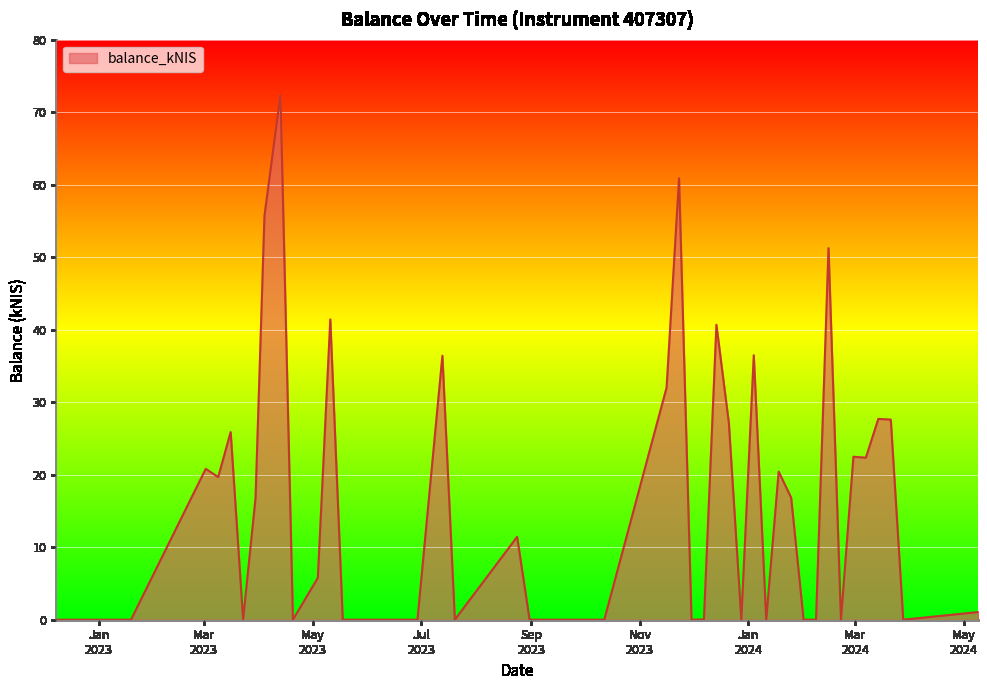

What is the greatest value displayed?

72.4